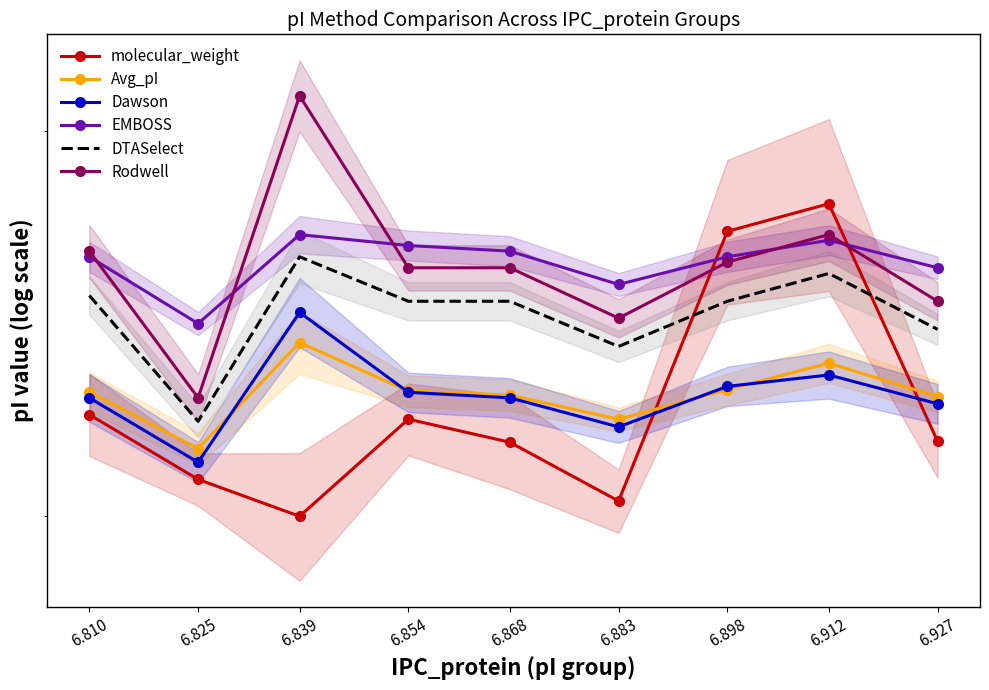

How many categories are shown in the chart?

9